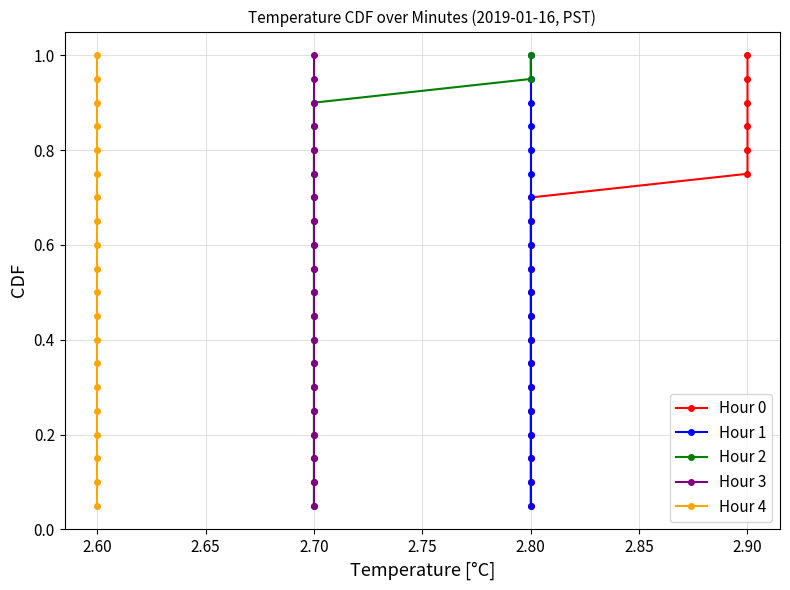

How many data points does each series have?

20